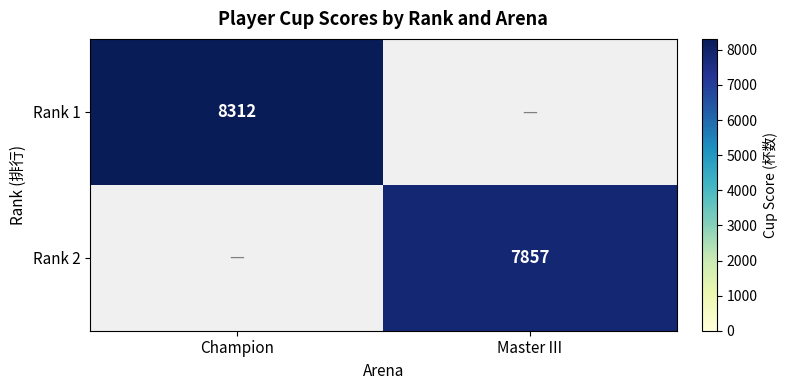

At which category does the chart reach its minimum across all series?

Master III